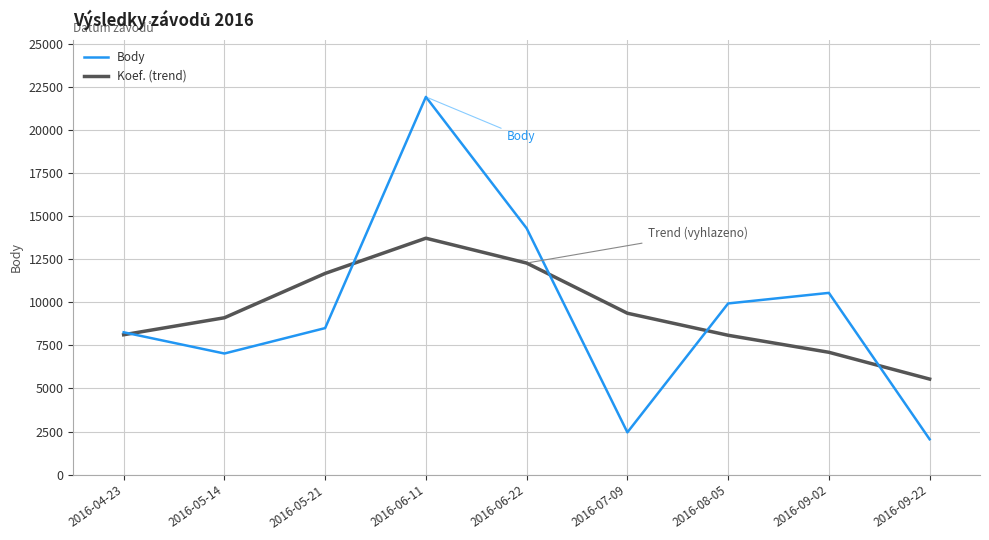

Which category has the lowest value in the Body series?

2016-09-22